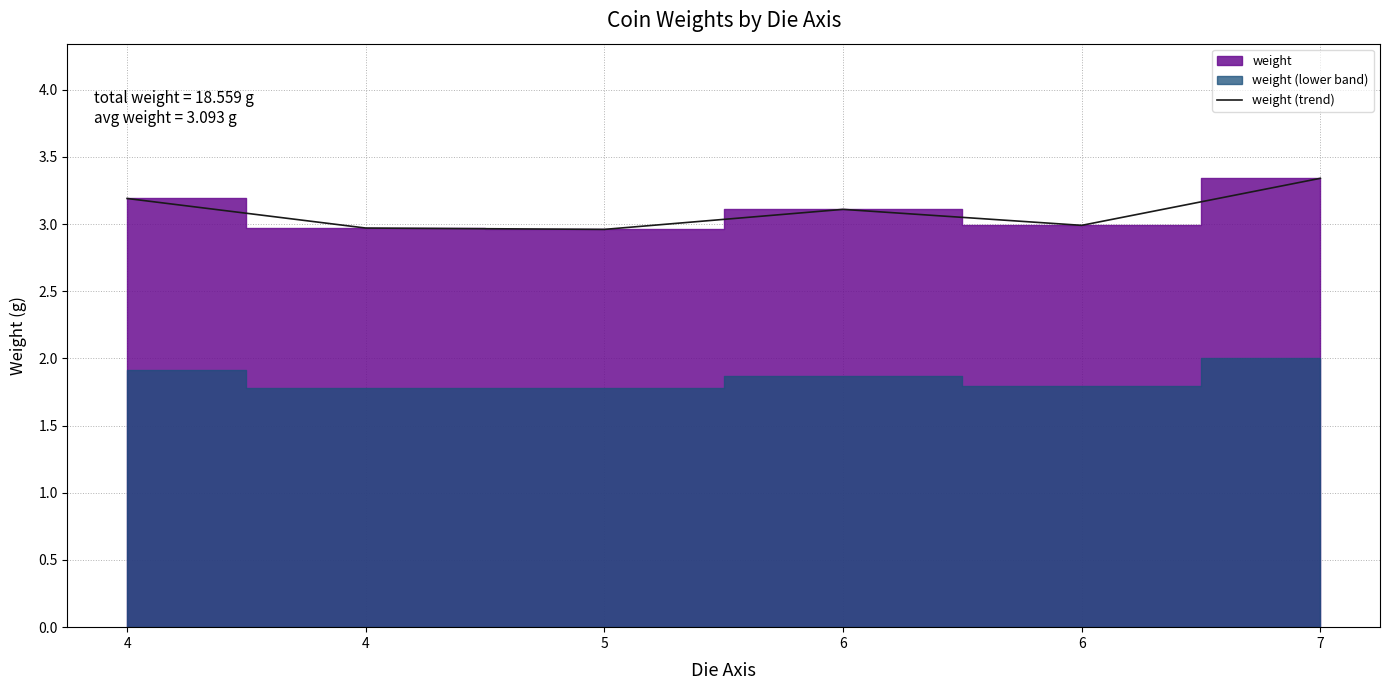

List the labels in order of value, largest first.

7, 4, 6, 6, 4, 5